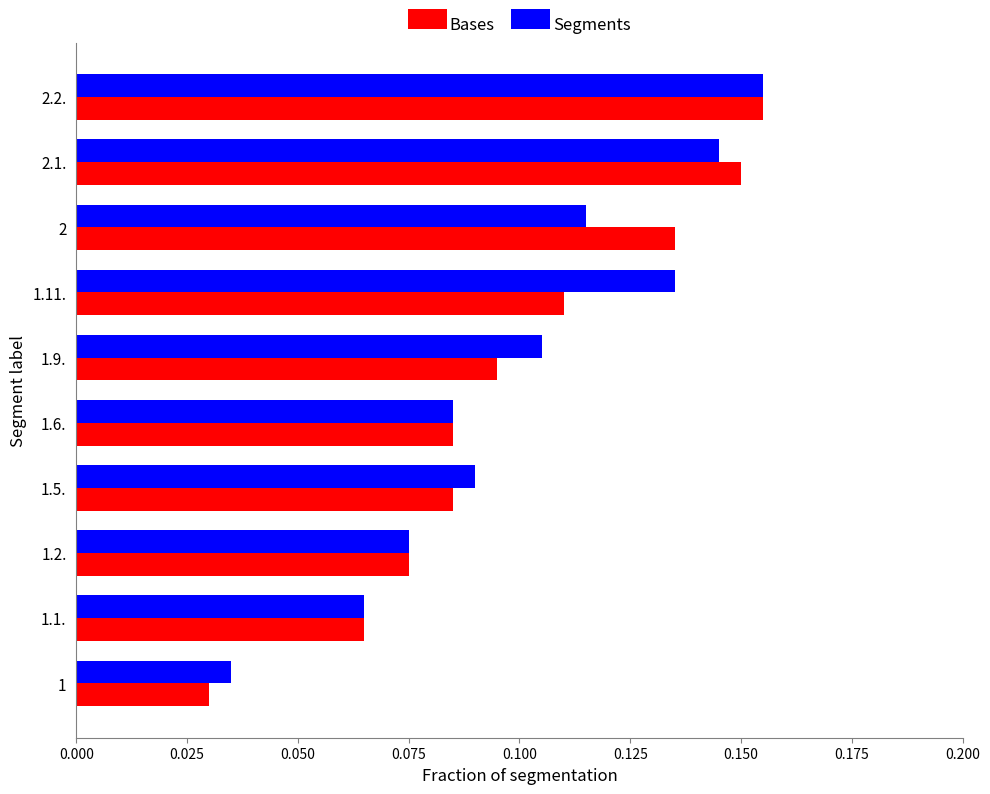

At which category does the chart reach its peak across all series?

2.2.